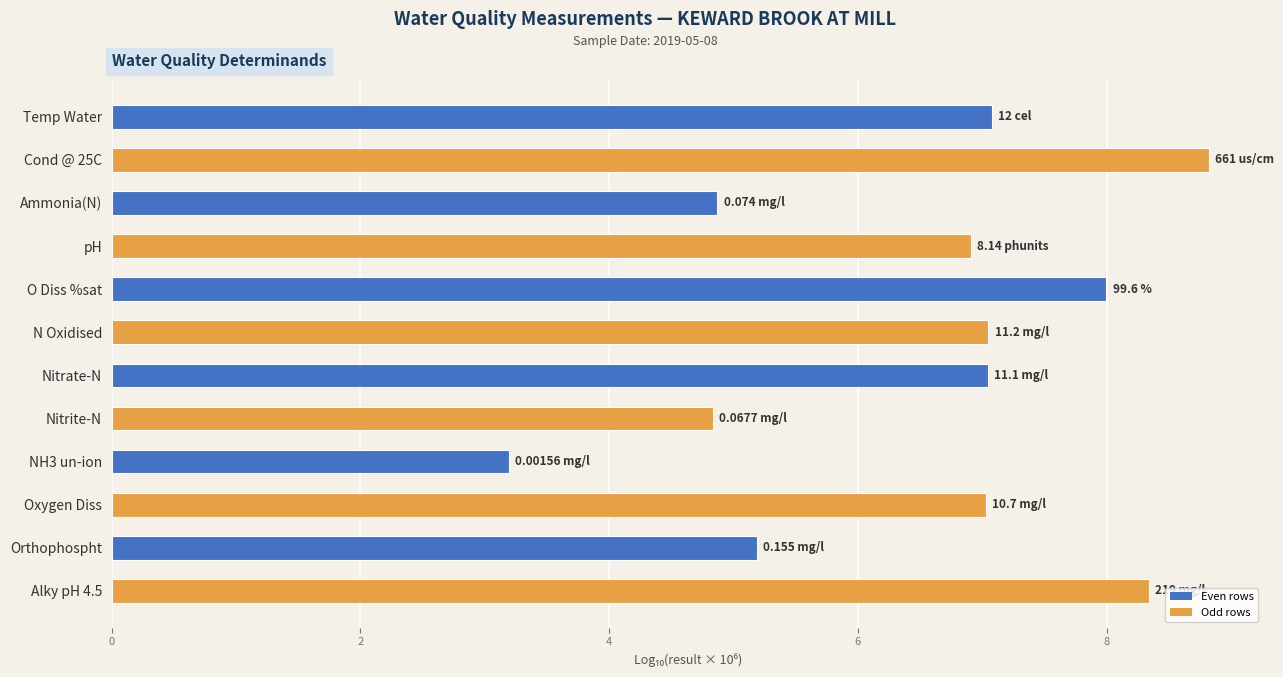

At which label is the value closest to 6?

Orthophospht